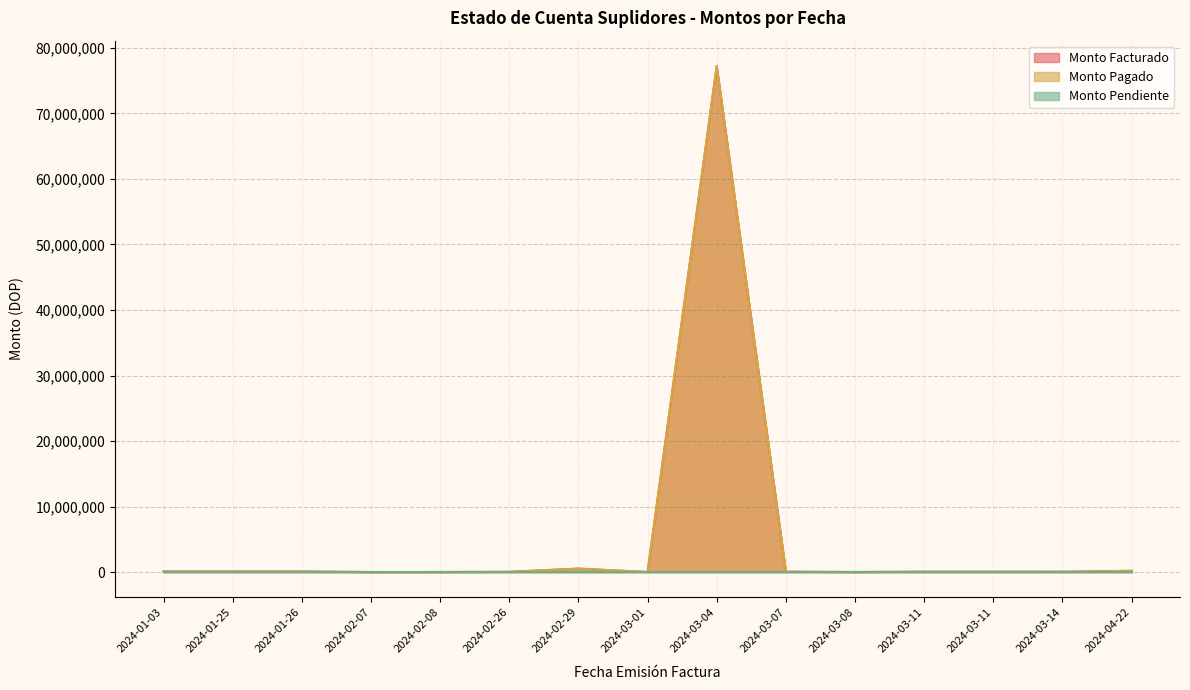

Read the Monto Facturado value at 2024-02-08.

17634.2